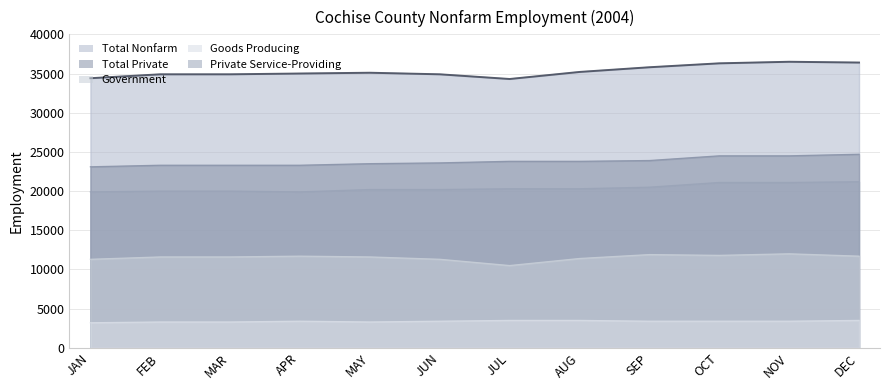

What is the label of the 2nd point from the left?

FEB